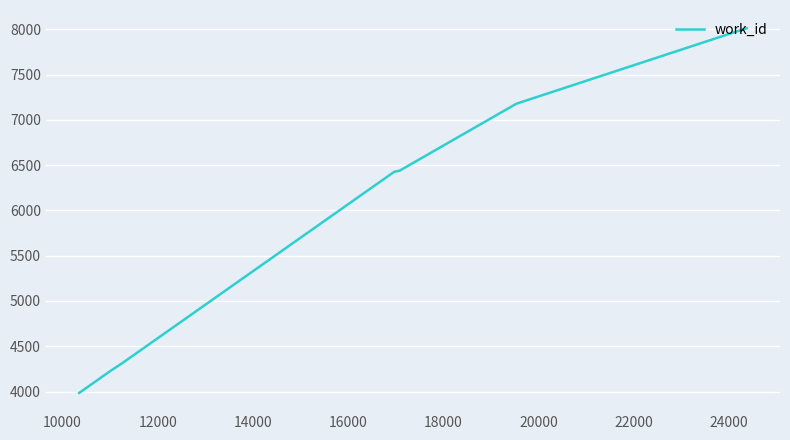

What is the difference between the maximum and minimum values?

4027